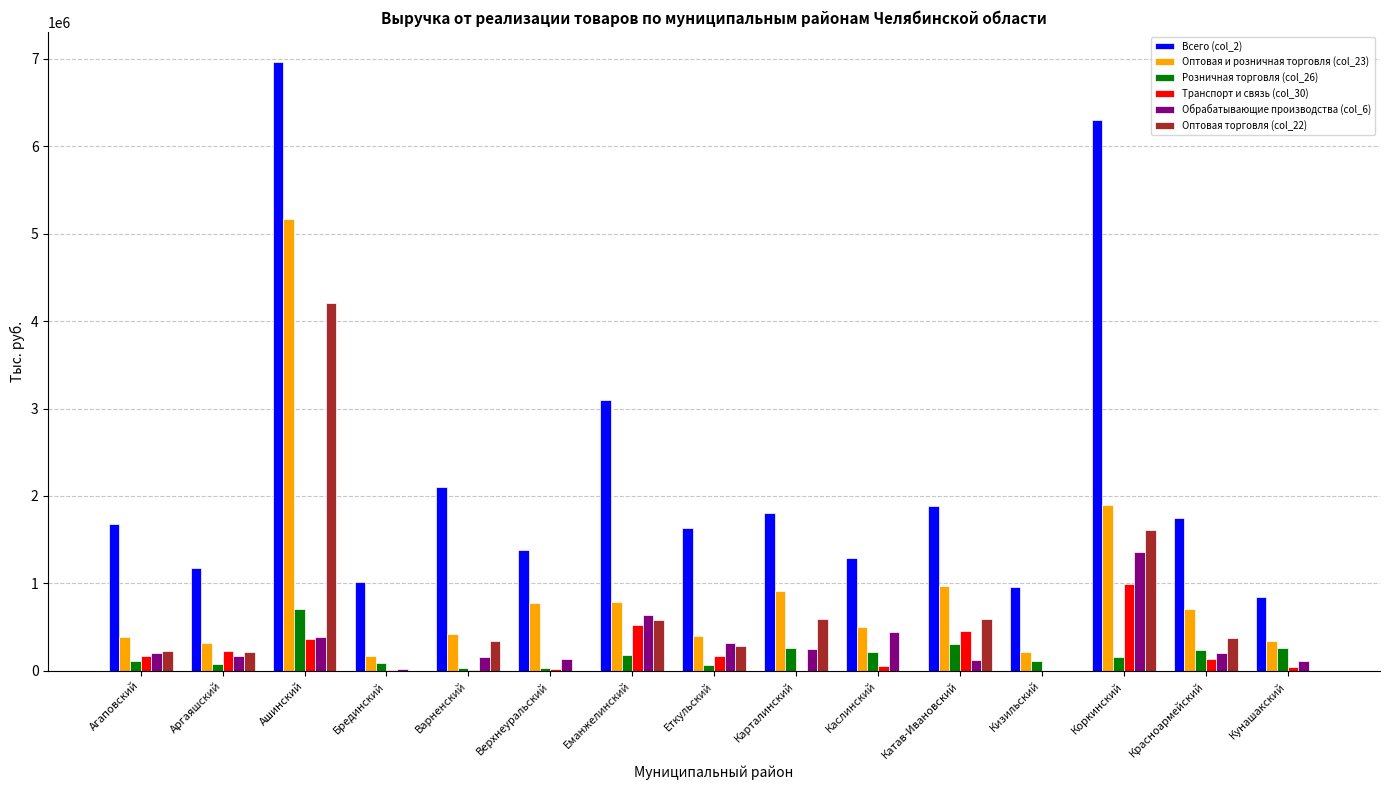

Count the number of data series in this chart.

6